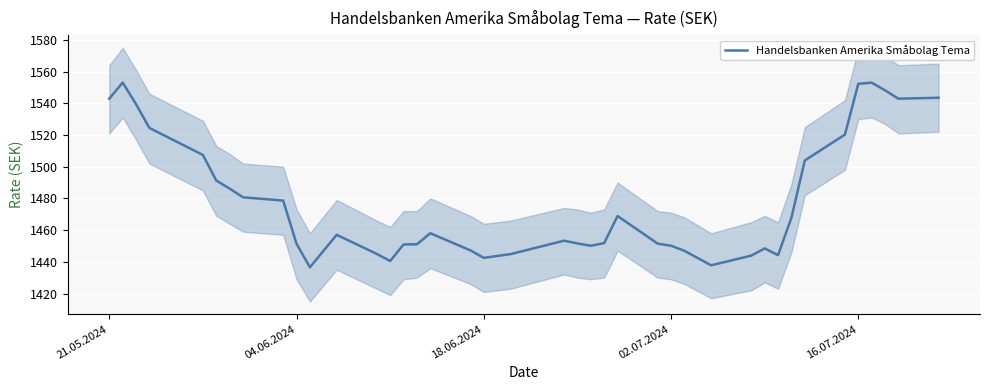

What is the maximum value for Handelsbanken Amerika Småbolag Tema?

1553.1